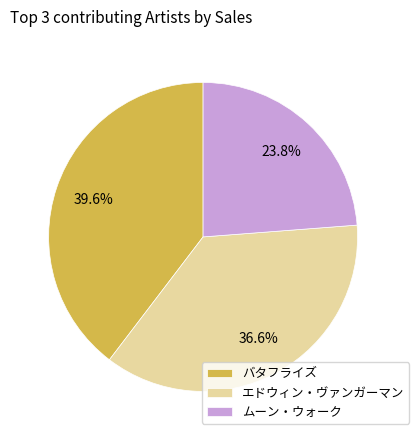

Is there any slice that represents more than half of the pie?

No